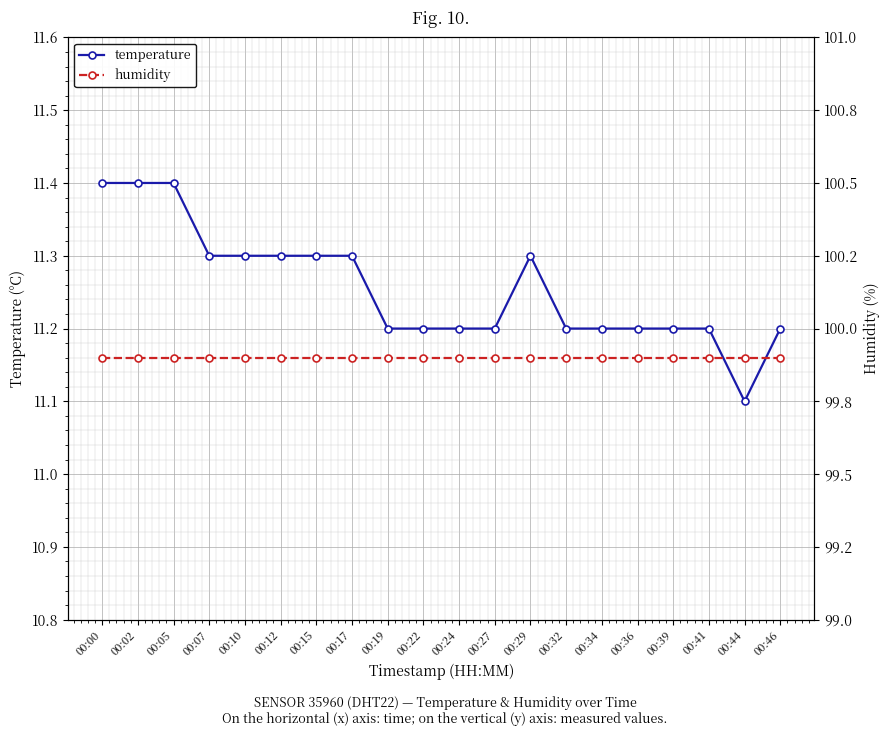

What is the value of the humidity point at the 13th from the left?

99.9